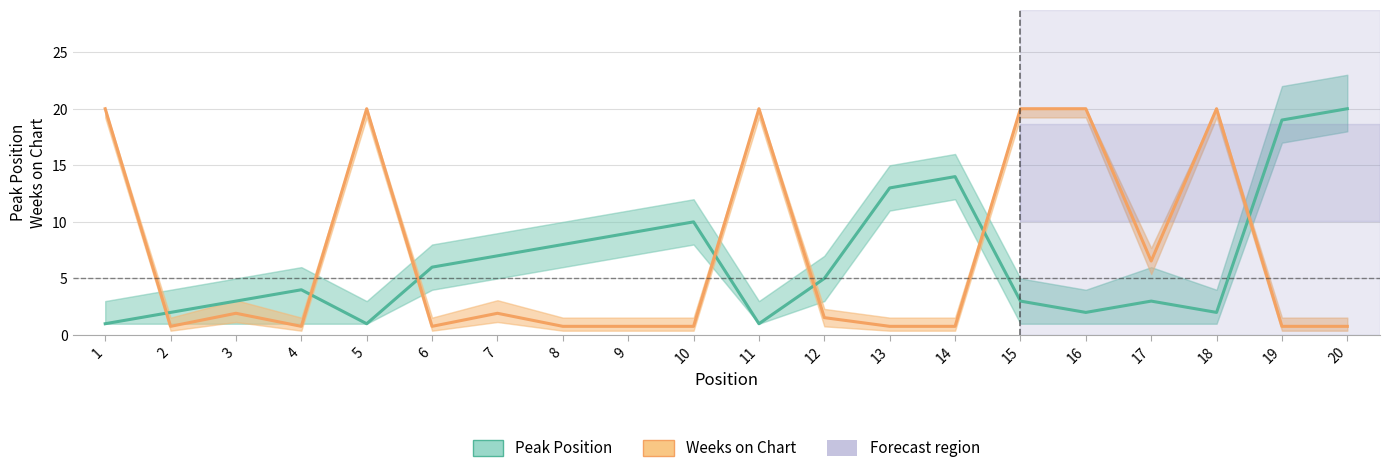

At which label is Peak Position closest to 10?

10